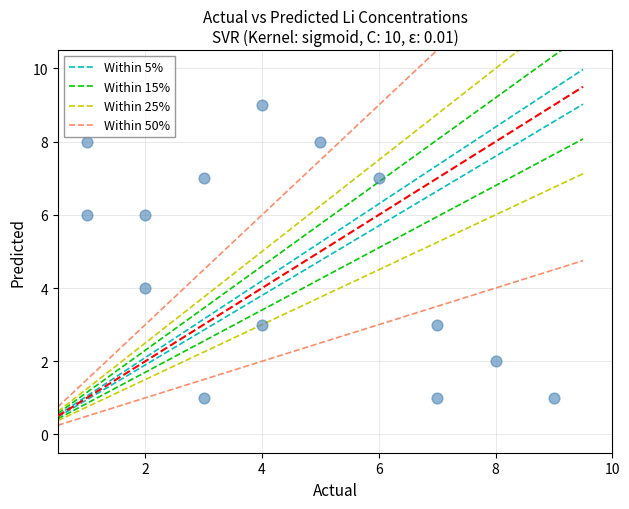

List the coordinates of all points as (X, Y) pairs, reading left to right.

(1, 6)  (1, 8)  (2, 4)  (2, 6)  (3, 1)  (3, 7)  (4, 3)  (4, 9)  (5, 8)  (6, 7)  (7, 1)  (7, 3)  (8, 2)  (9, 1)